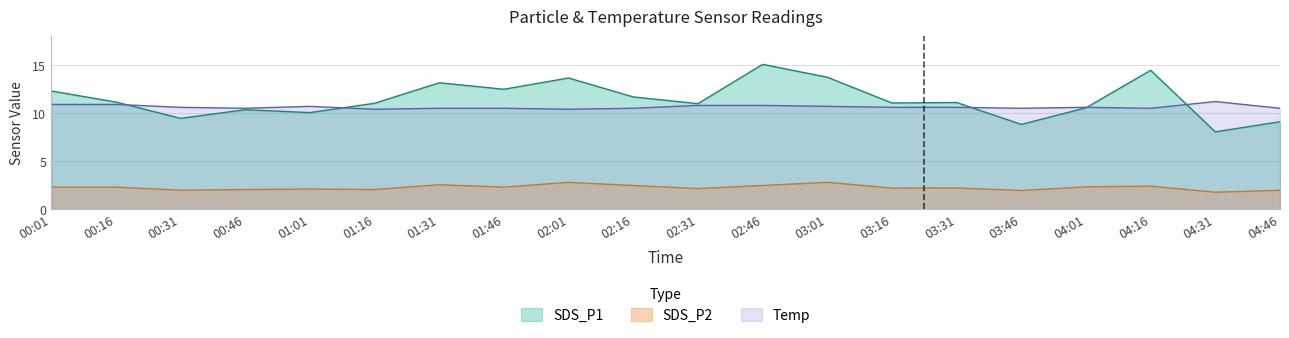

Count the number of data series in this chart.

3